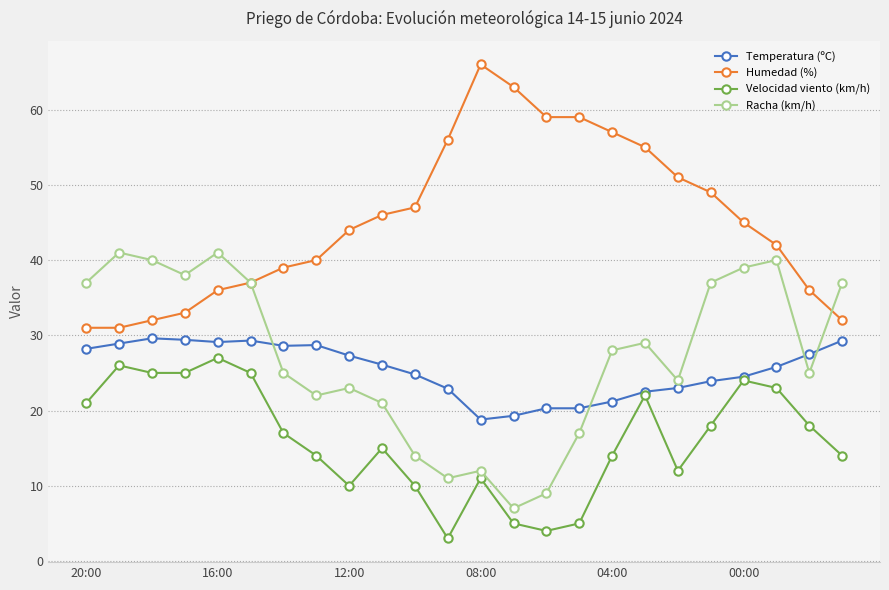

What is the value of the Temperatura (ºC) point at the 21st from the left?

24.5